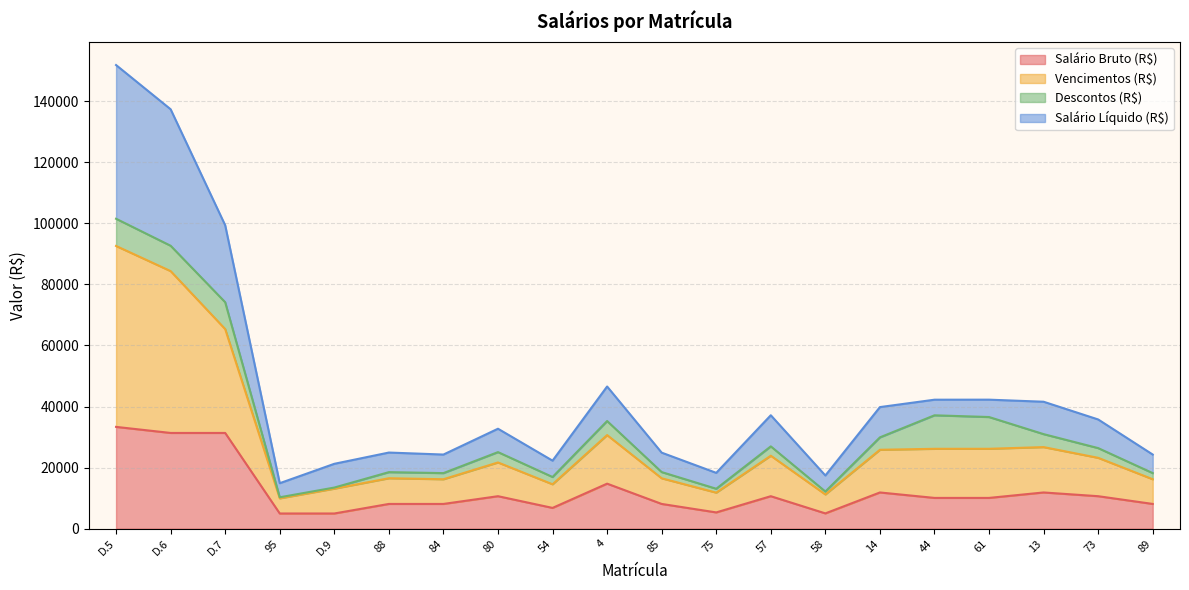

What is the total value across all series at 4?

46554.1